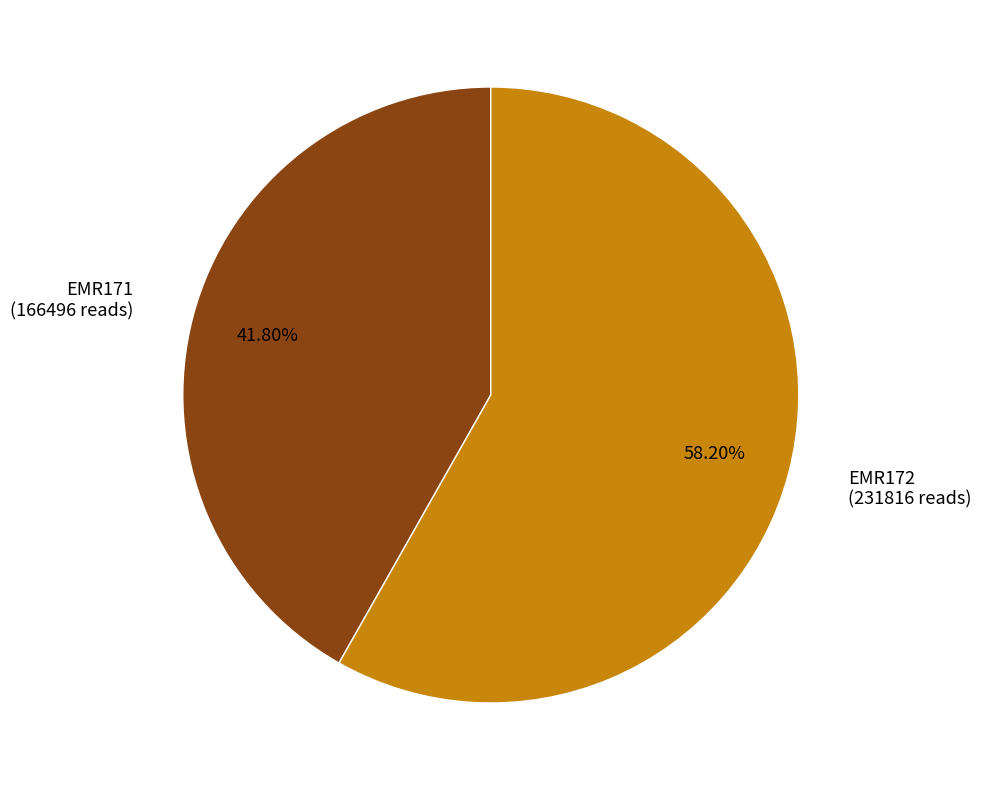

To the nearest percent, what is the difference between the largest and smallest slice percentages?

16%